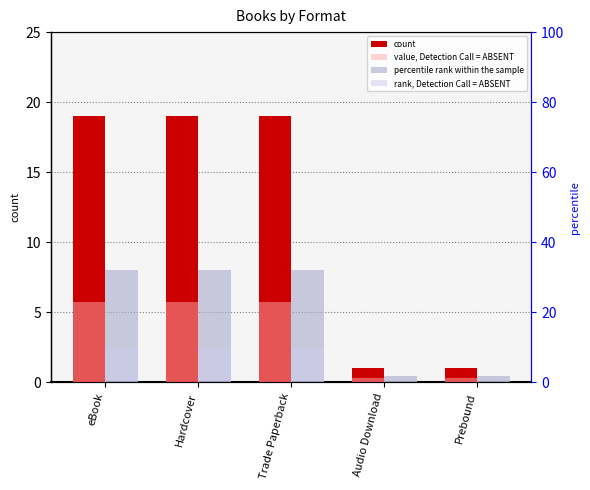

What are all the series names shown in the legend?

count, value, Detection Call = ABSENT, percentile rank within the sample, rank, Detection Call = ABSENT